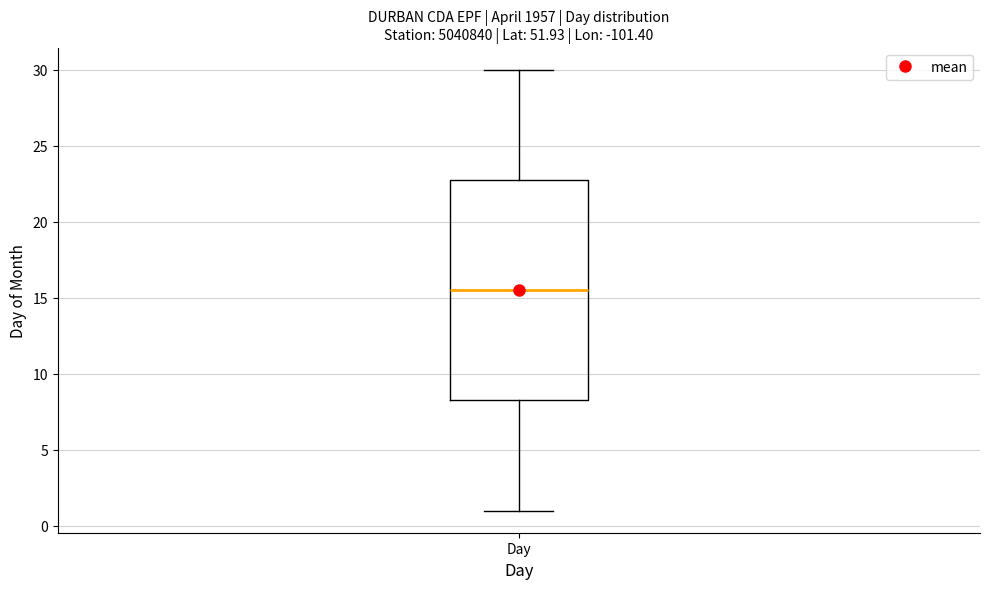

Where does the median line of the box for Day sit on the y-axis? The values are not printed on the chart, so give them approximately, as read against the axis.

15.5